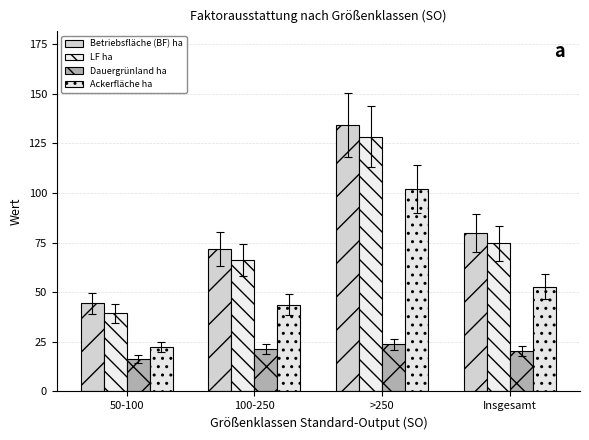

How many data points in LF ha are less than 74?

2